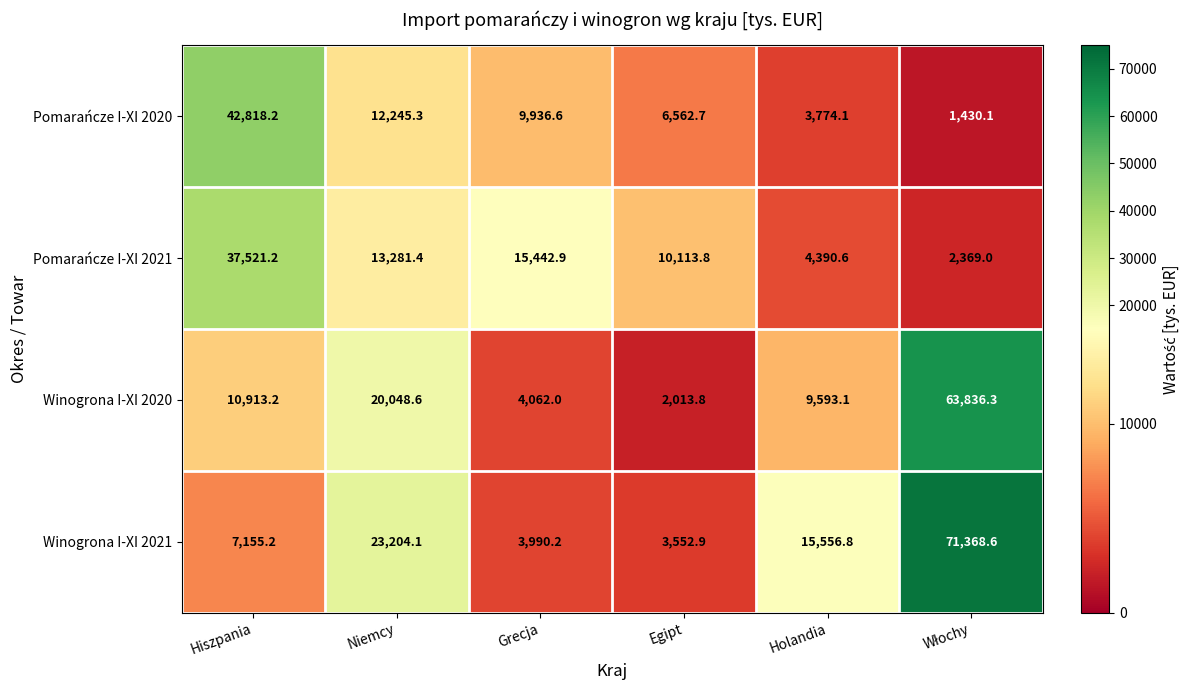

What is the smallest value displayed?

1430.1